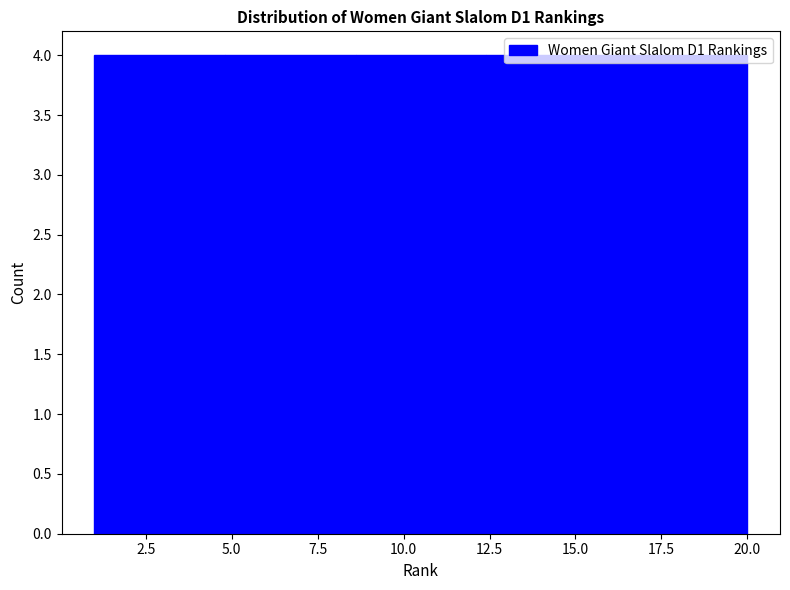

Reading left to right, list every bar in this chart as the range it spans on the x-axis followed by its height. Neither the bar edges nor the heights are printed on the chart, so give them approximately, as read against the axes.

1.0 to 4.8: 4
4.8 to 8.6: 4
8.6 to 12.4: 4
12.4 to 16.2: 4
16.2 to 20.0: 4